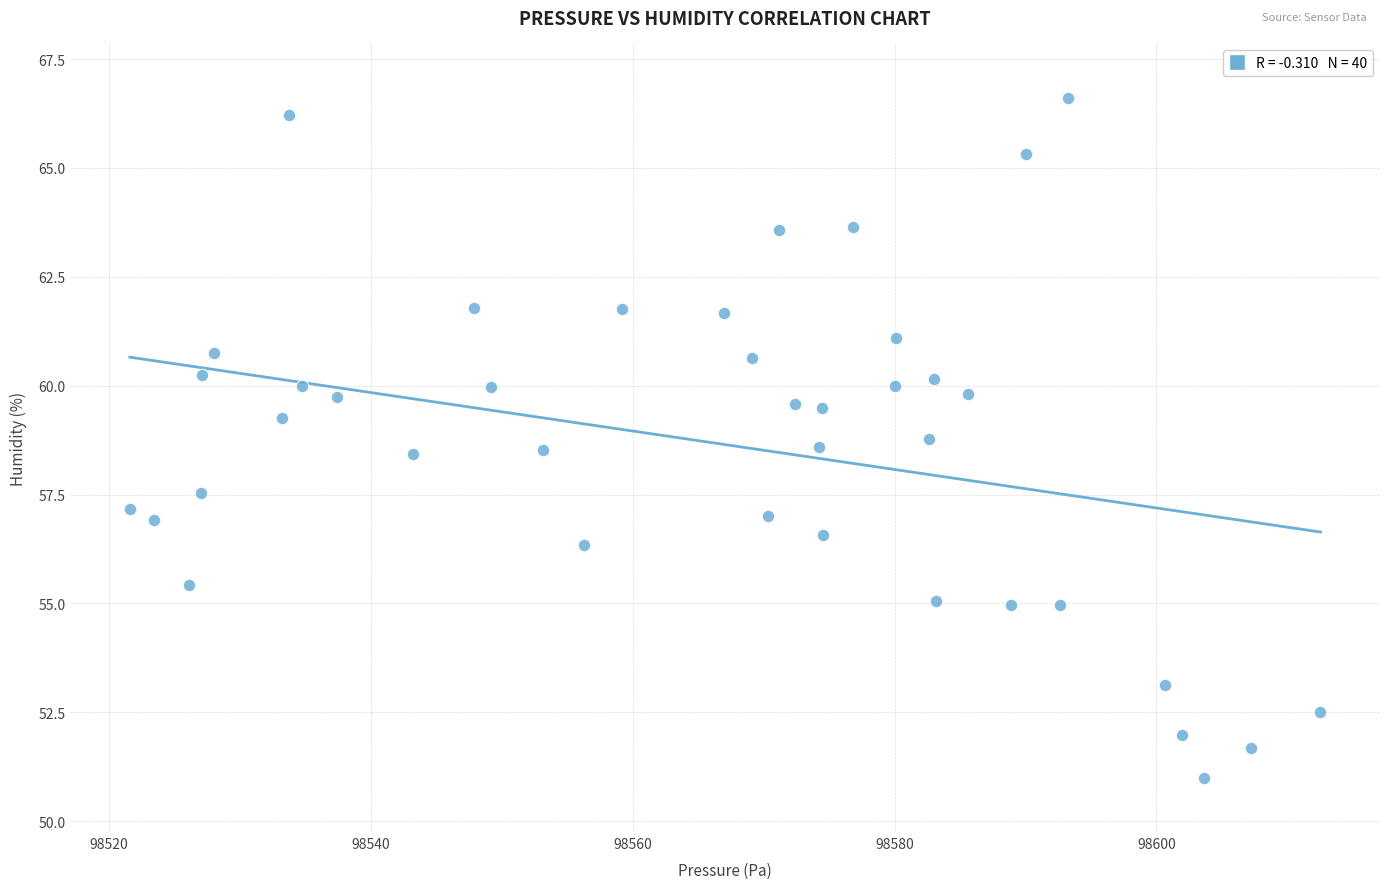

What is the range of X values (max minus min)?

90.9